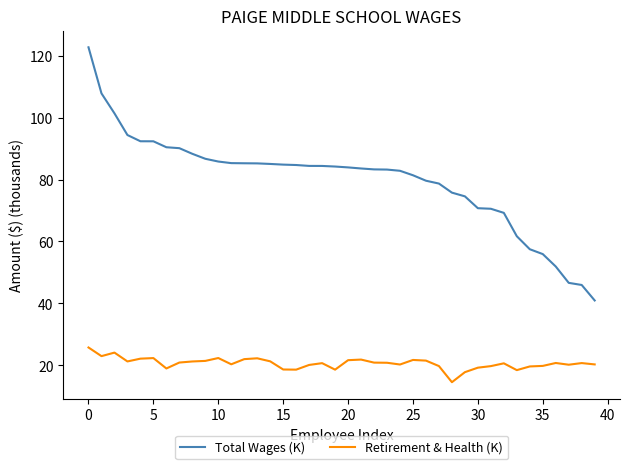

Which series has the widest spread of values?

Total Wages (K)